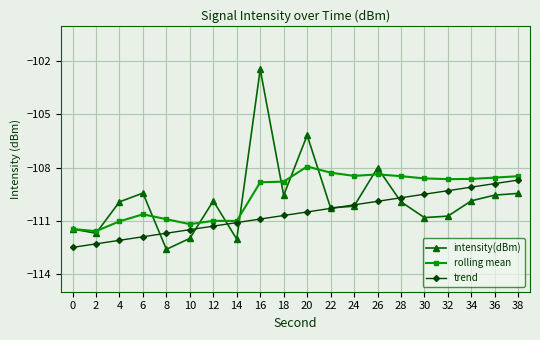

The intensity(dBm) series shows -61.7 at 2. True or false?

False